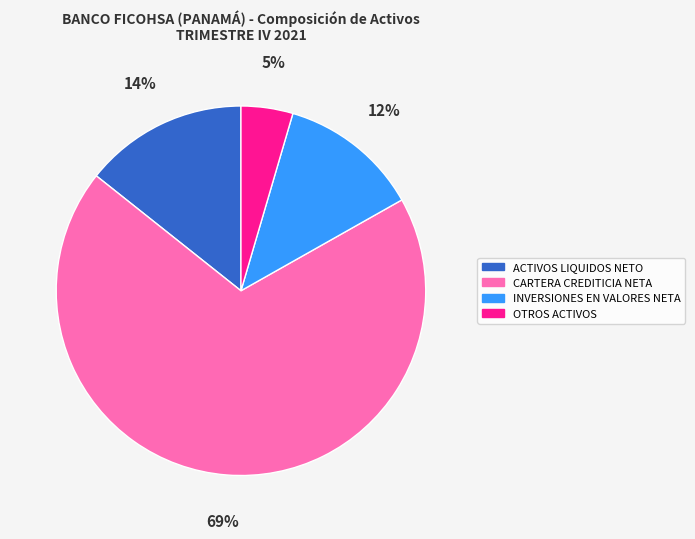

Which has a higher value, CARTERA CREDITICIA NETA or ACTIVOS LIQUIDOS NETO?

CARTERA CREDITICIA NETA